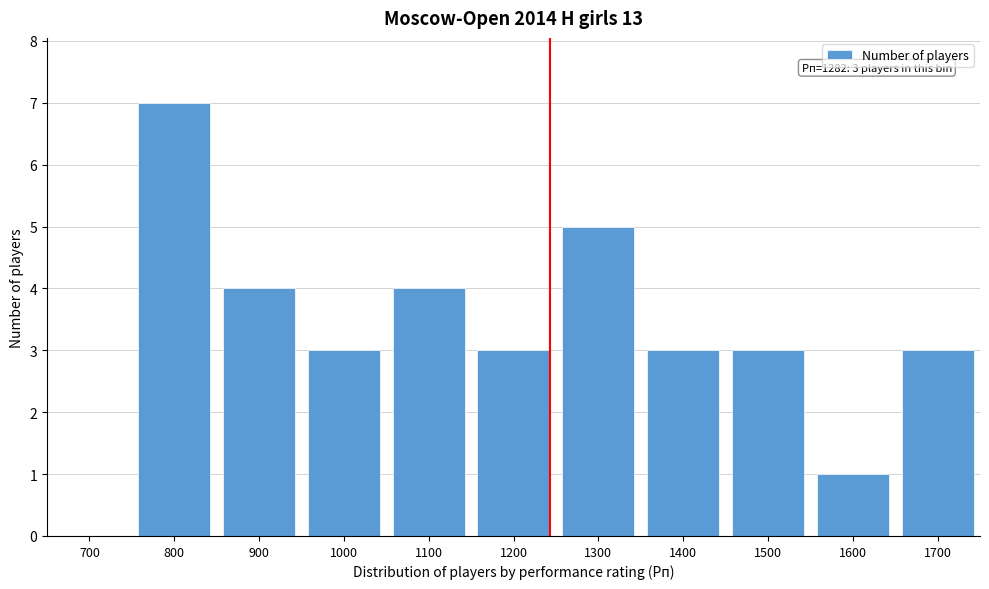

Reading left to right, extract all data points from this chart.

700=0	800=7	900=4	1000=3	1100=4	1200=3	1300=5	1400=3	1500=3	1600=1	1700=3